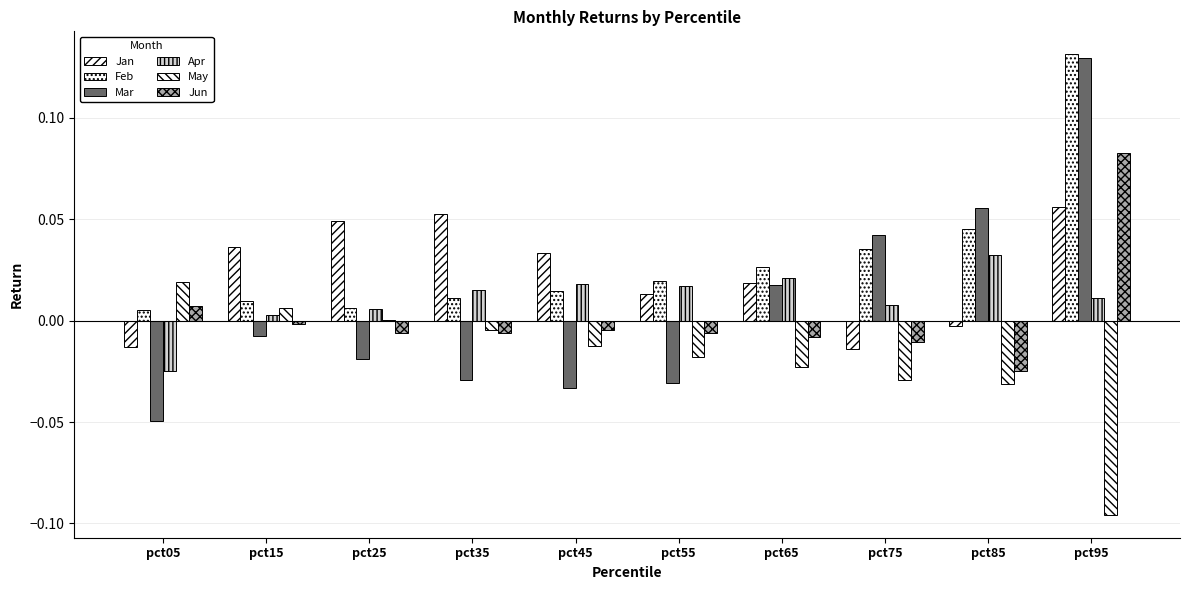

How many distinct data groups are displayed?

6